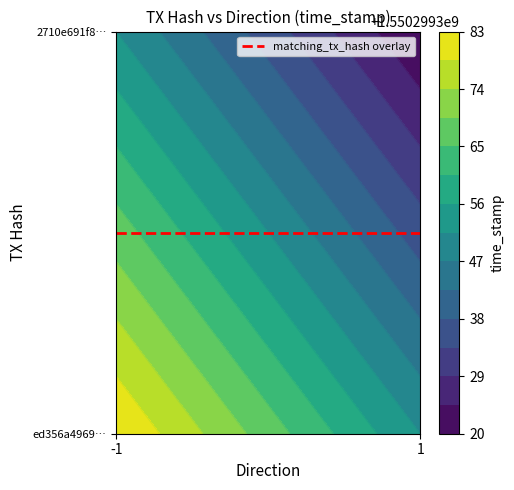

How many positive values does the ed356a4969a6a20d47e38a07b3dd6e961e5ebe8 series have?

1